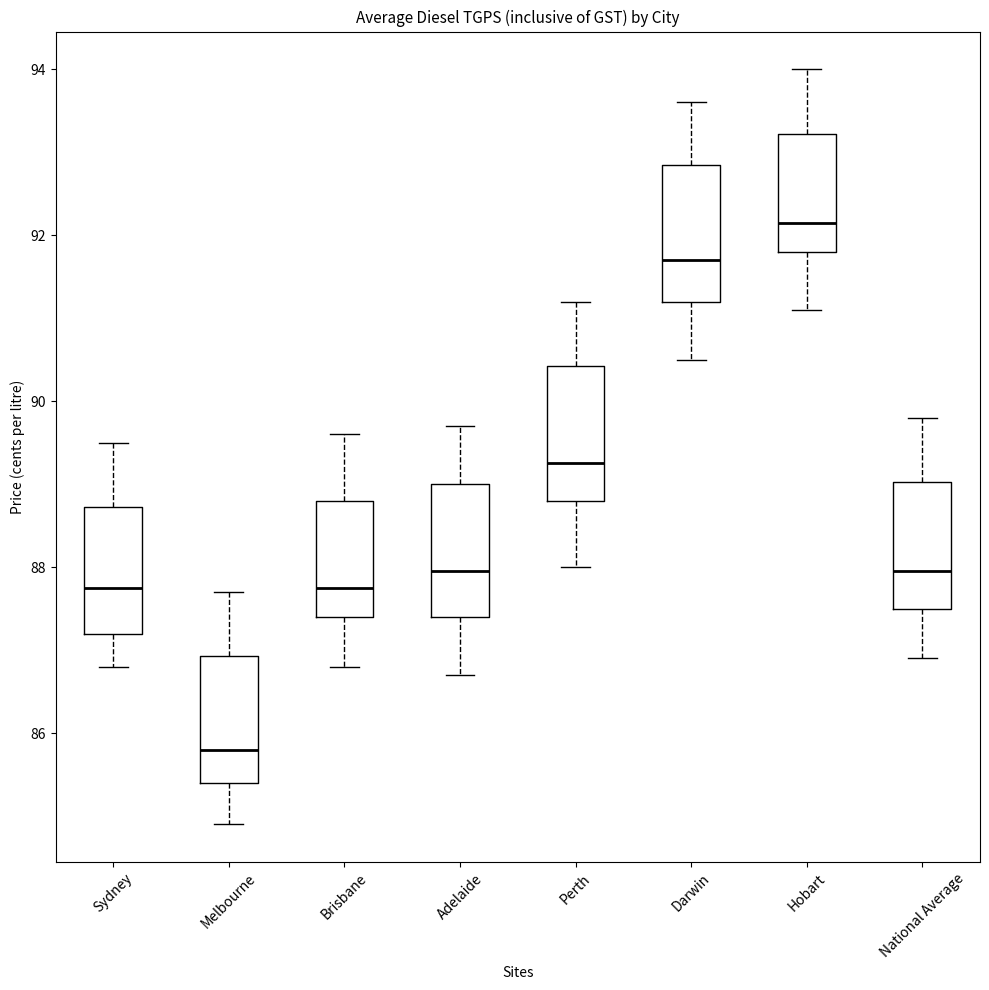

Reading left to right, transcribe this box plot: for each box, give where its median line is, the range the box spans, and where its two whiskers end, as read against the y-axis. The values are not printed on the chart, so give them approximately, as read against the axis.

Sydney: median 87.8, box 87.2 to 88.8, whiskers 86.8 to 89.6
Melbourne: median 85.8, box 85.4 to 87.0, whiskers 85.0 to 87.8
Brisbane: median 87.8, box 87.4 to 88.8, whiskers 86.8 to 89.6
Adelaide: median 88.0, box 87.4 to 89.0, whiskers 86.8 to 89.8
Perth: median 89.2, box 88.8 to 90.4, whiskers 88.0 to 91.2
Darwin: median 91.8, box 91.2 to 92.8, whiskers 90.6 to 93.6
Hobart: median 92.2, box 91.8 to 93.2, whiskers 91.2 to 94.0
National Average: median 88.0, box 87.6 to 89.0, whiskers 87.0 to 89.8